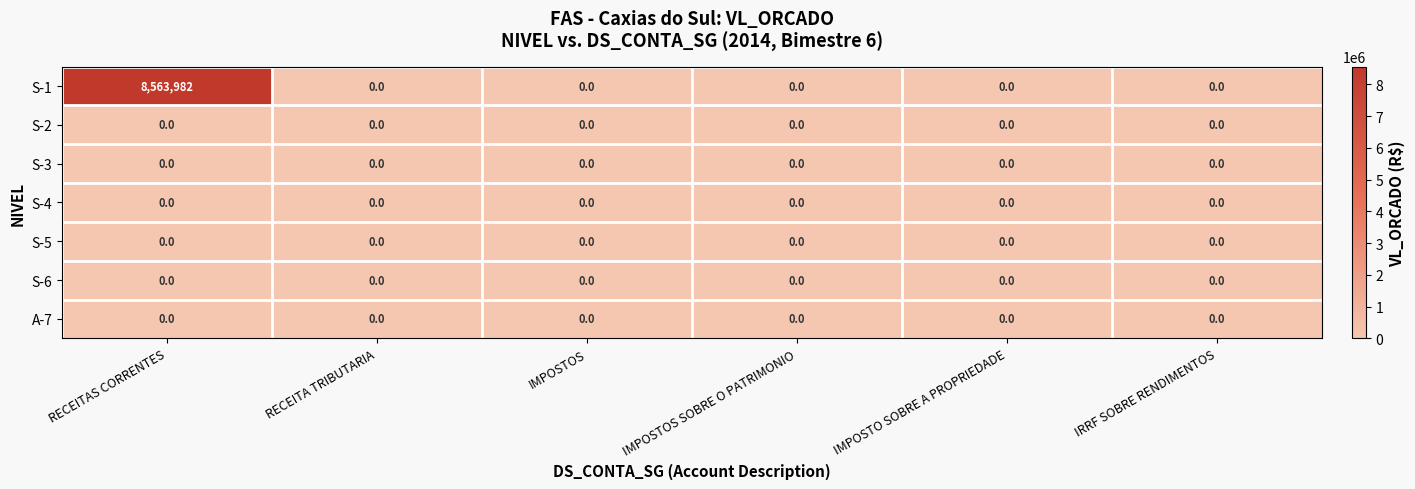

Which label corresponds to the largest value in the chart?

RECEITAS CORRENTES